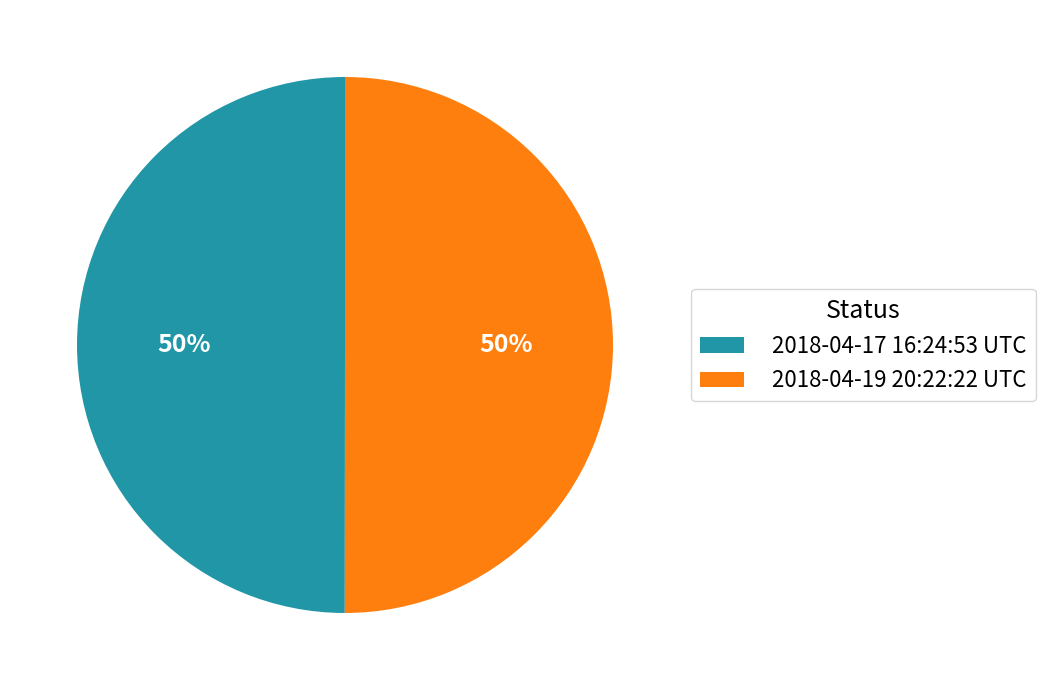

Combined, do 2018-04-19 20:22:22 UTC and 2018-04-17 16:24:53 UTC account for over 50%?

Yes